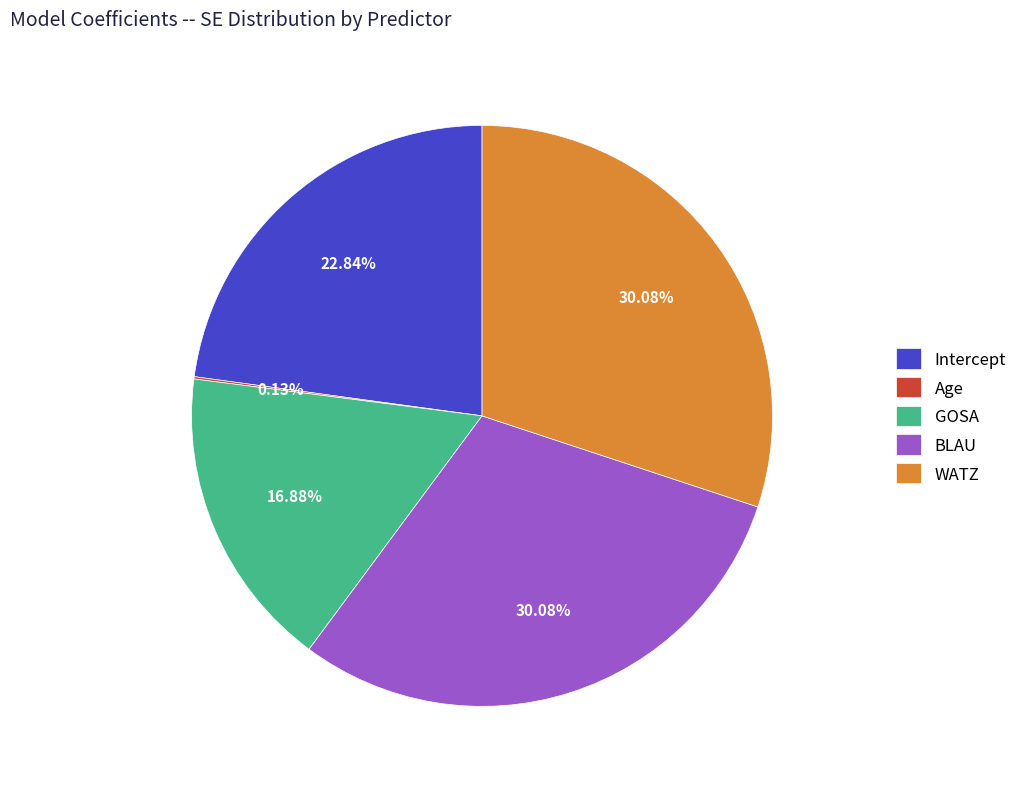

Do WATZ and Intercept together represent more than half of the pie?

Yes